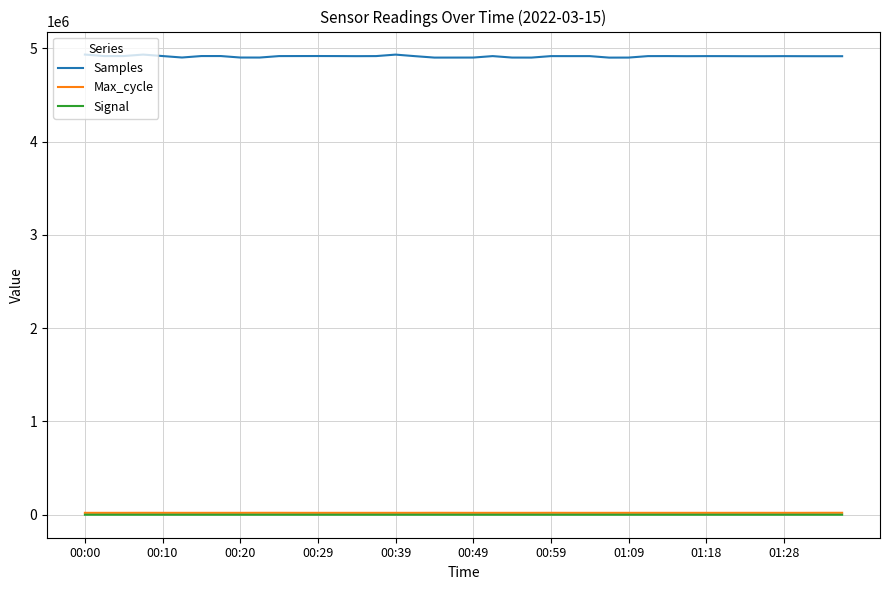

Which series has the largest total across all categories?

Samples